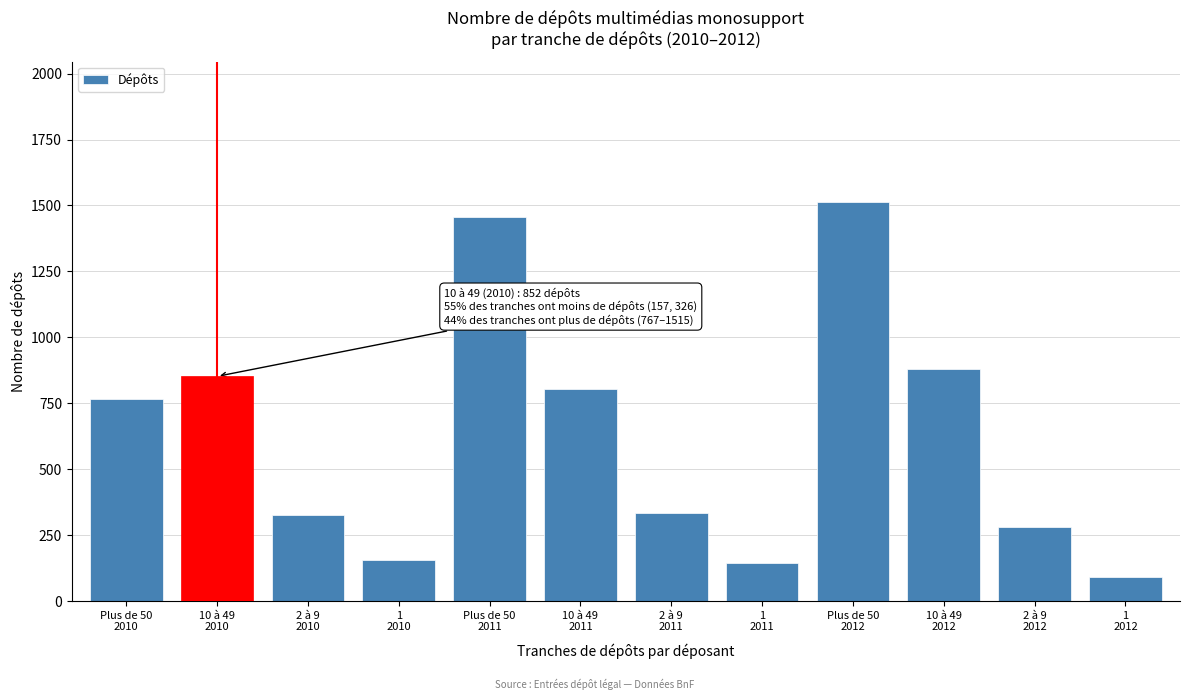

What is the value of the 9th bar from the left?

1515